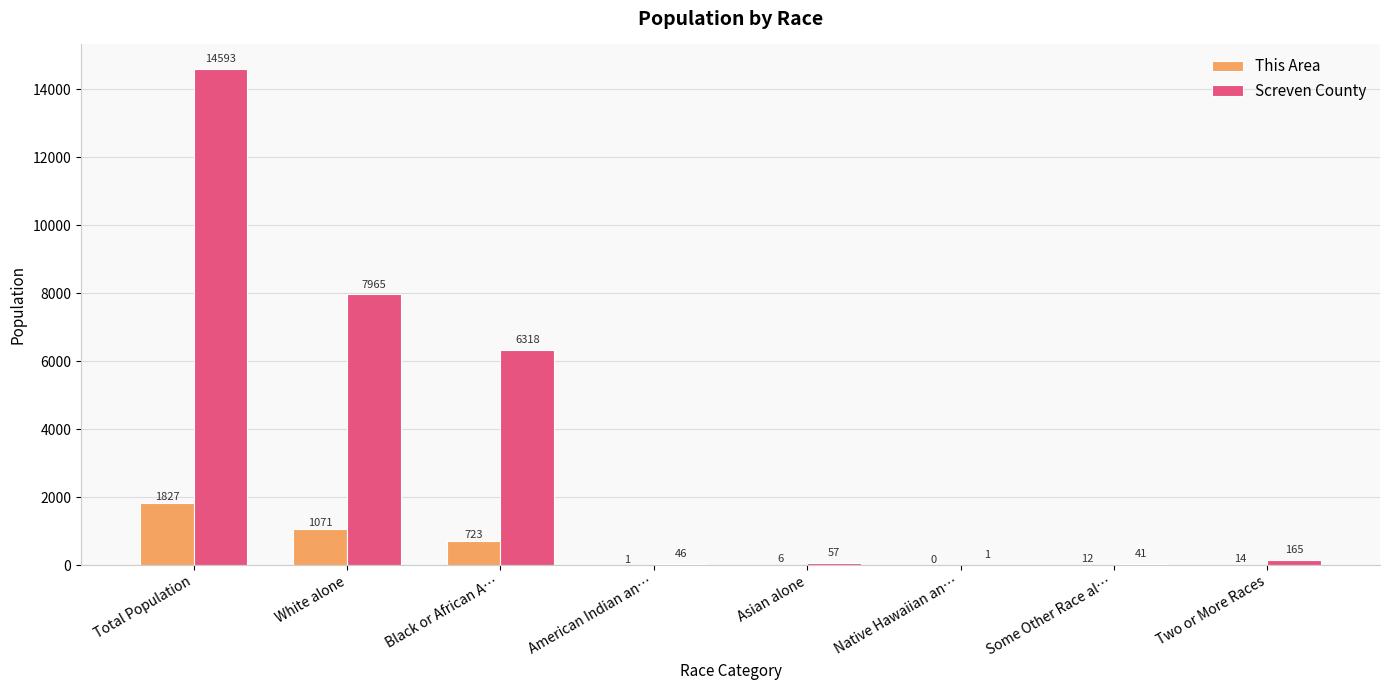

At which category is the sum across all series the highest?

Total Population